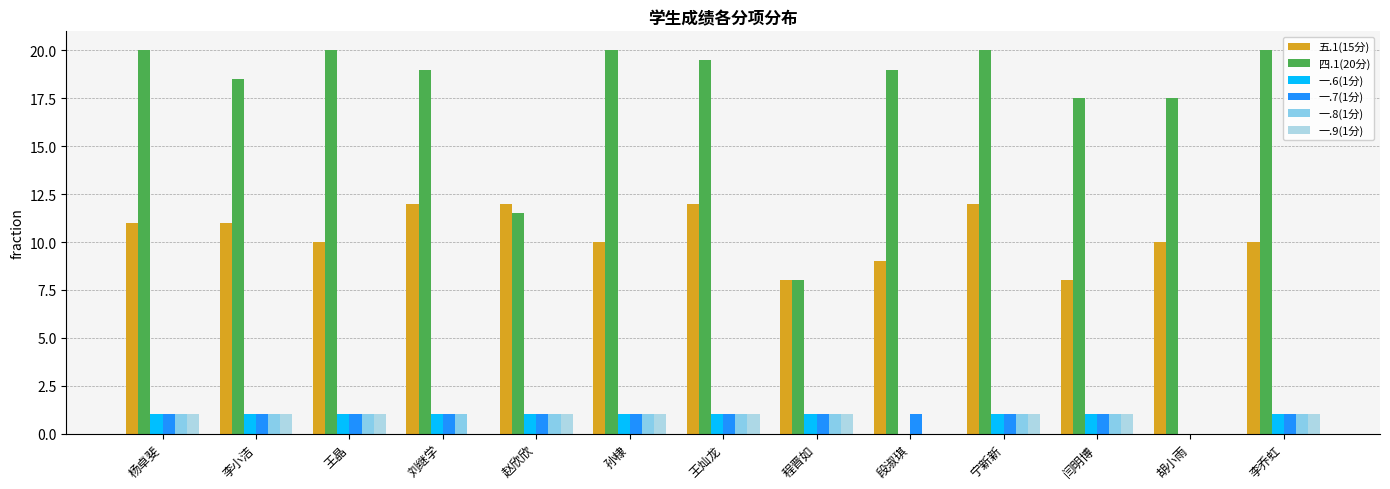

Which category has the highest value in the 一.9(1分) series?

杨卓斐